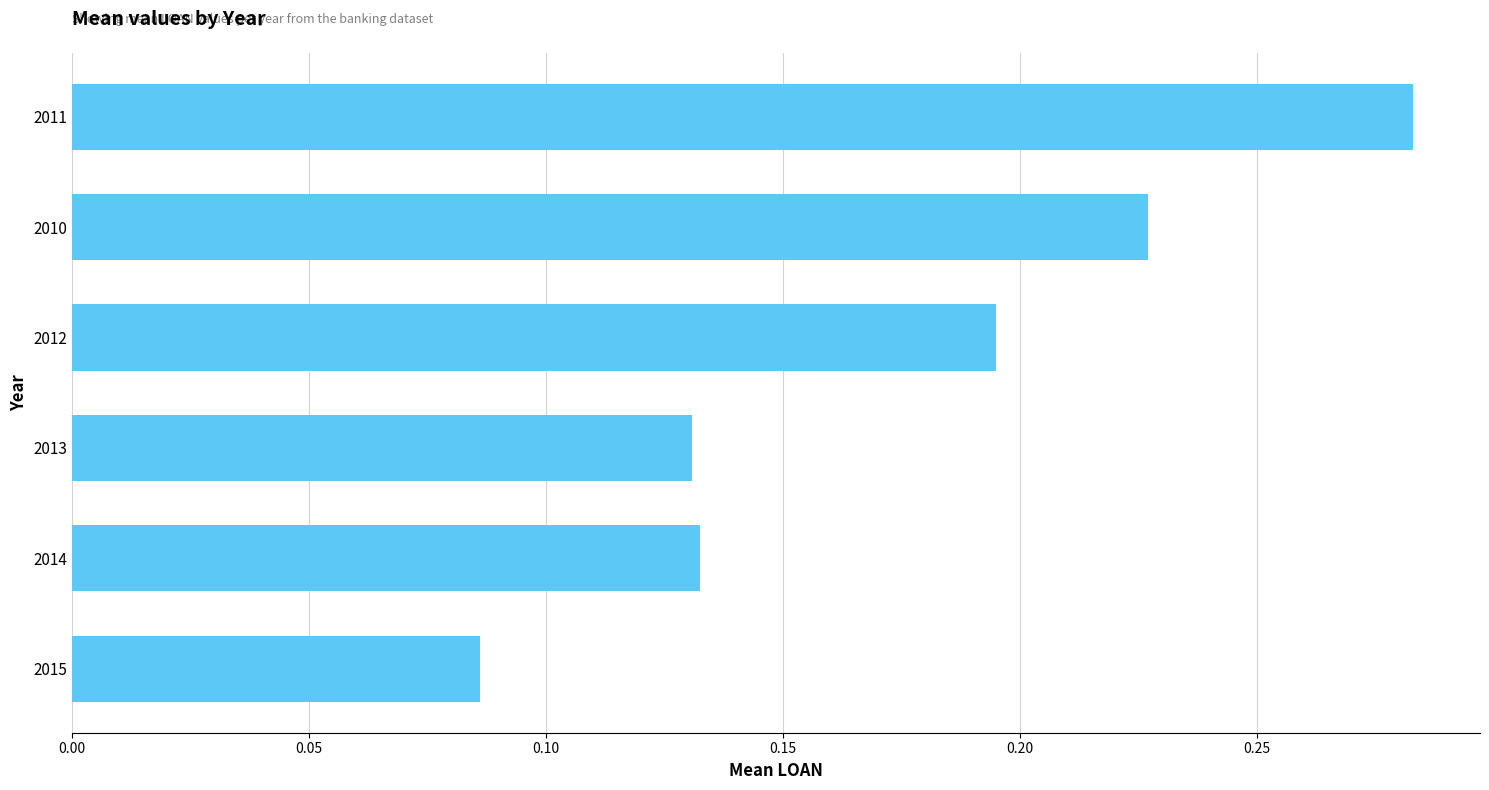

Which has a higher value, 2012 or 2015?

2012